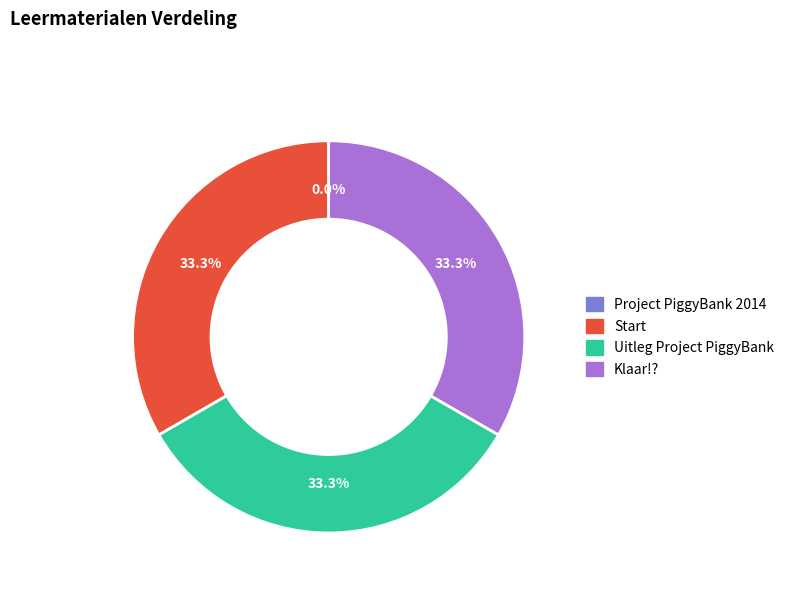

Approximately how many times larger is the value at Klaar!? compared to Uitleg Project PiggyBank?

1.0